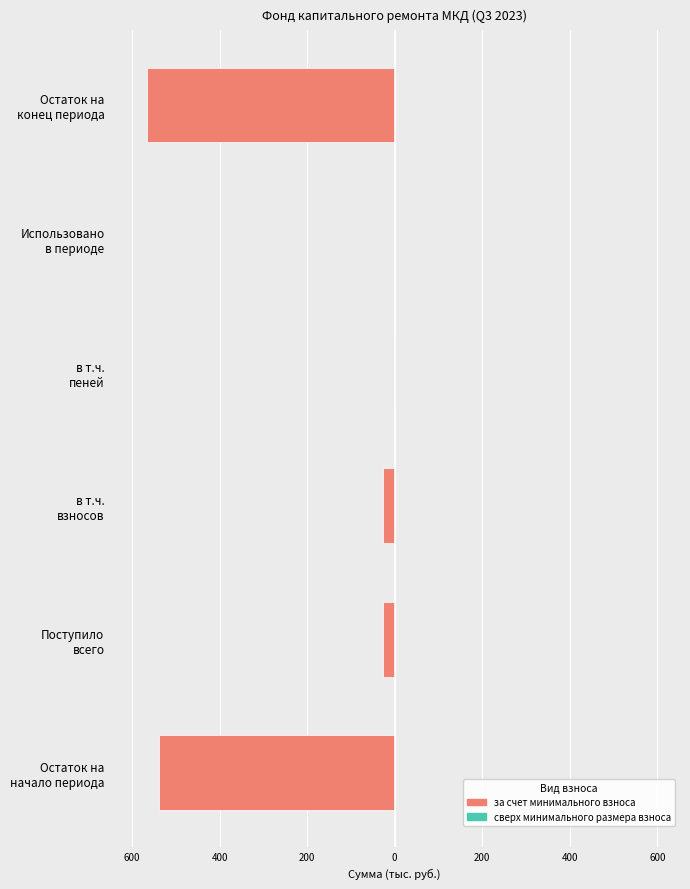

Are the bars horizontal?

Yes